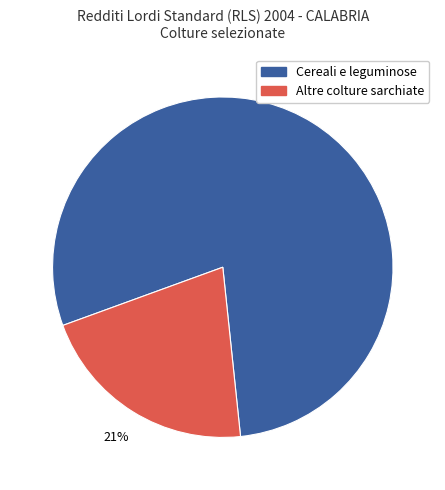

Is there any slice that represents more than half of the pie?

Yes